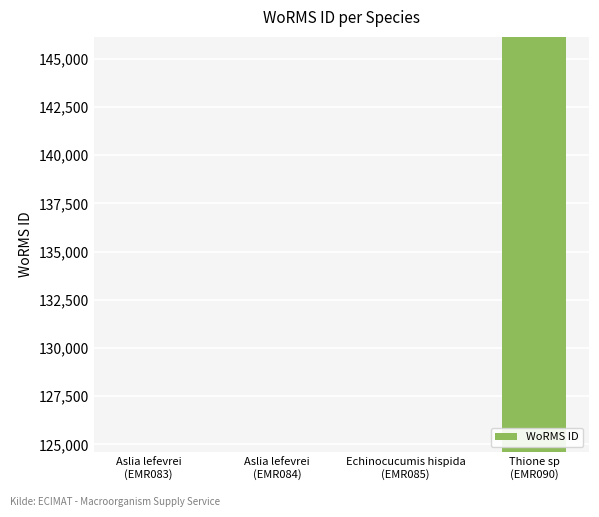

True or false: the data shows 32177 at Aslia lefevrei
(EMR083).

False